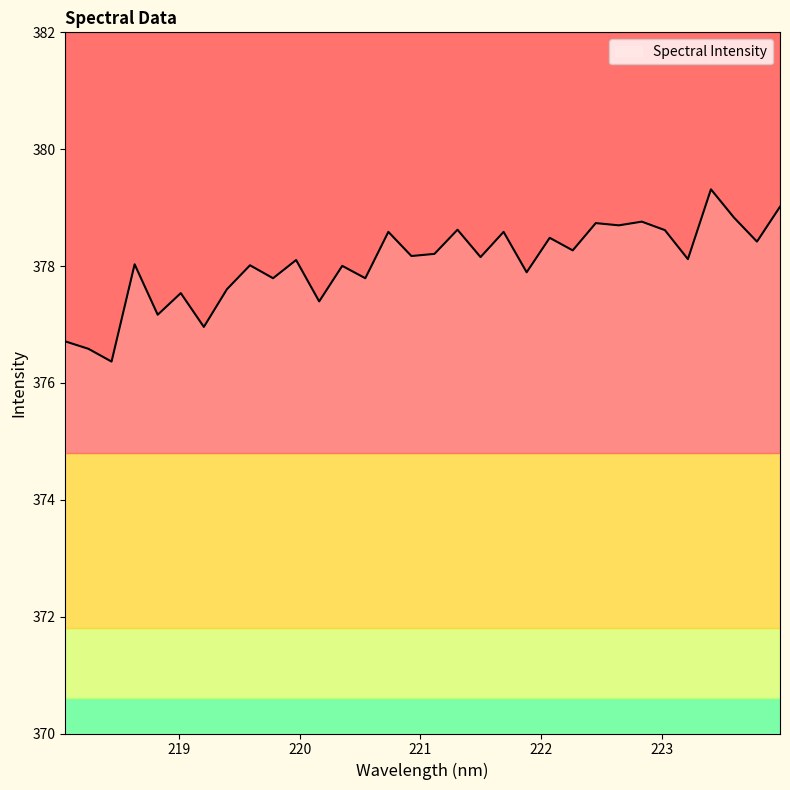

What is the sum of all values?

12097.5